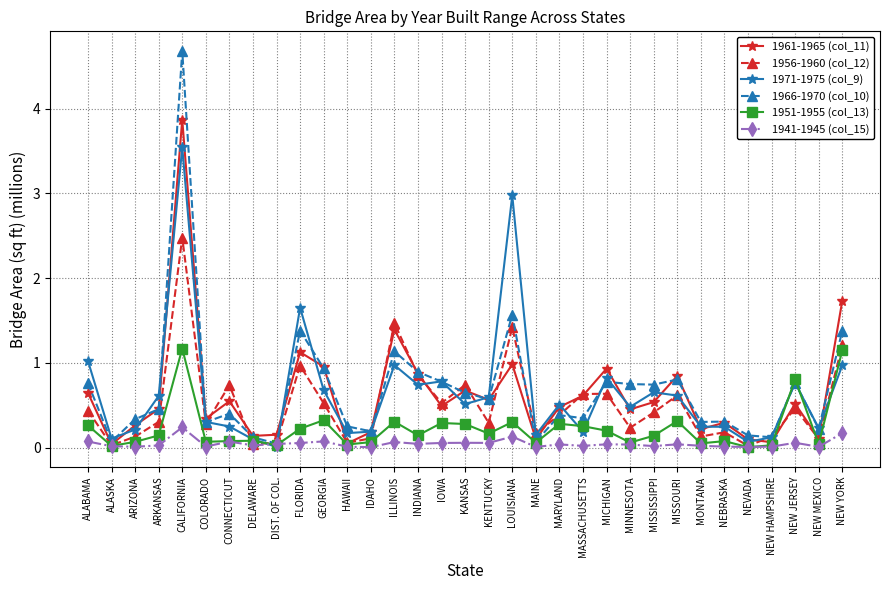

What position from the left is IDAHO?

13